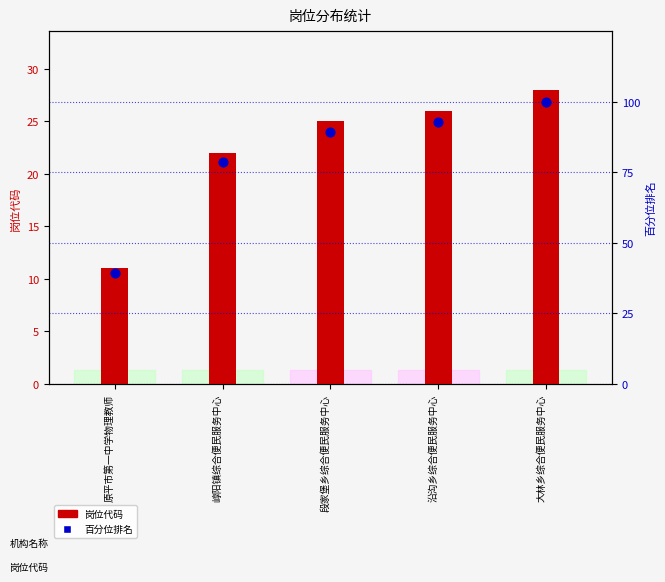

Which series reaches the maximum Y coordinate?

百分位排名